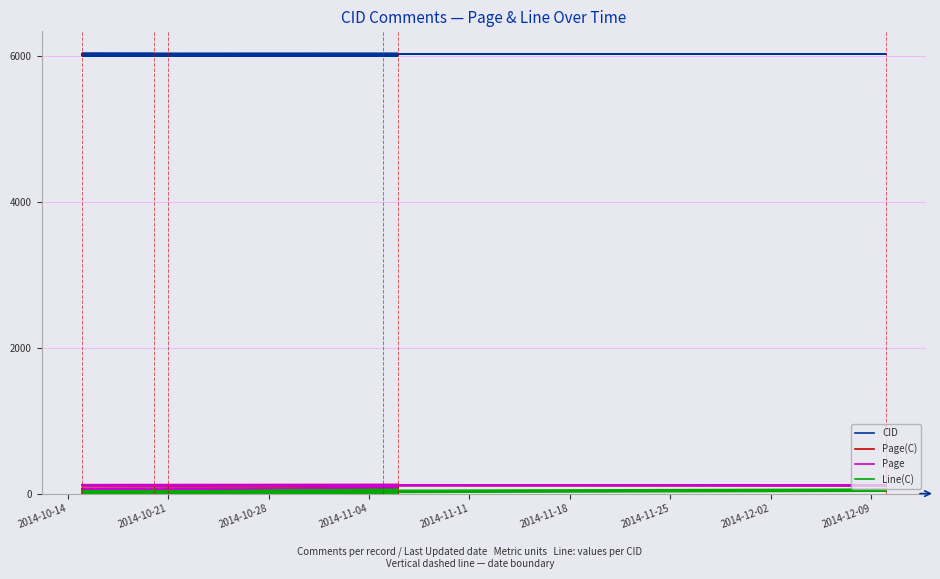

Which series has the widest spread of values?

Page(C)